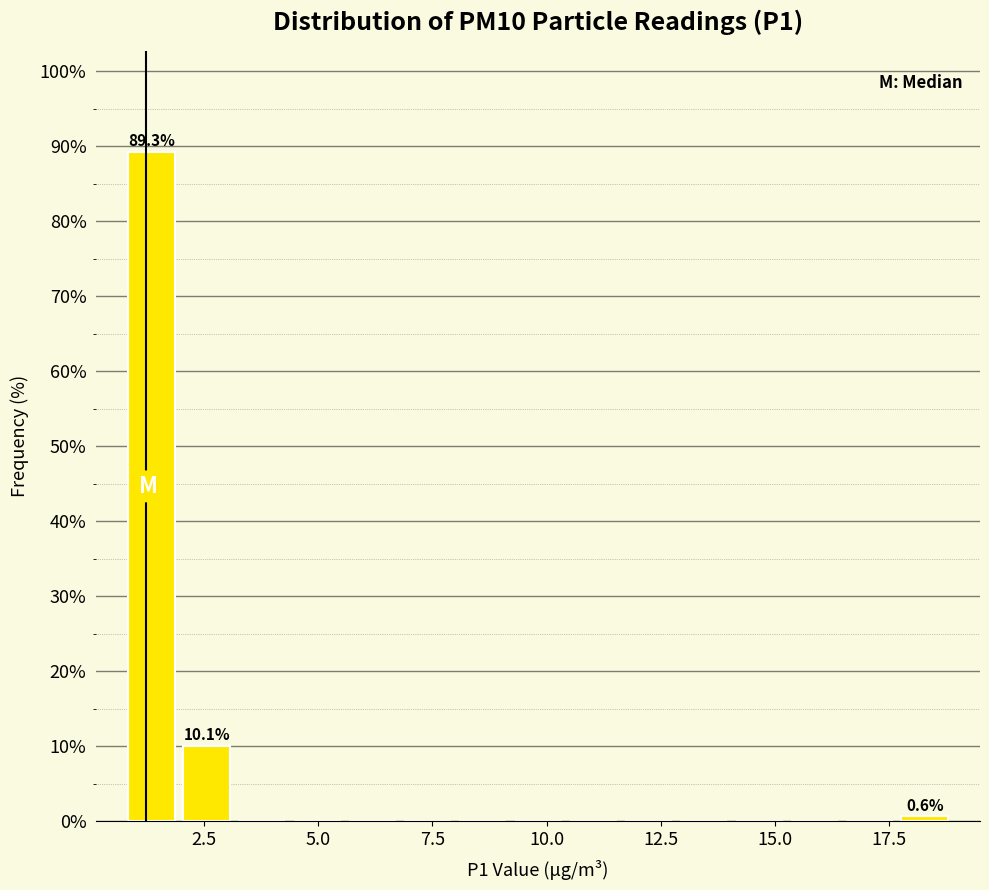

Around what value on the x-axis is the tallest bar? Give the approximate position of its centre, as read against the axis.

1.5